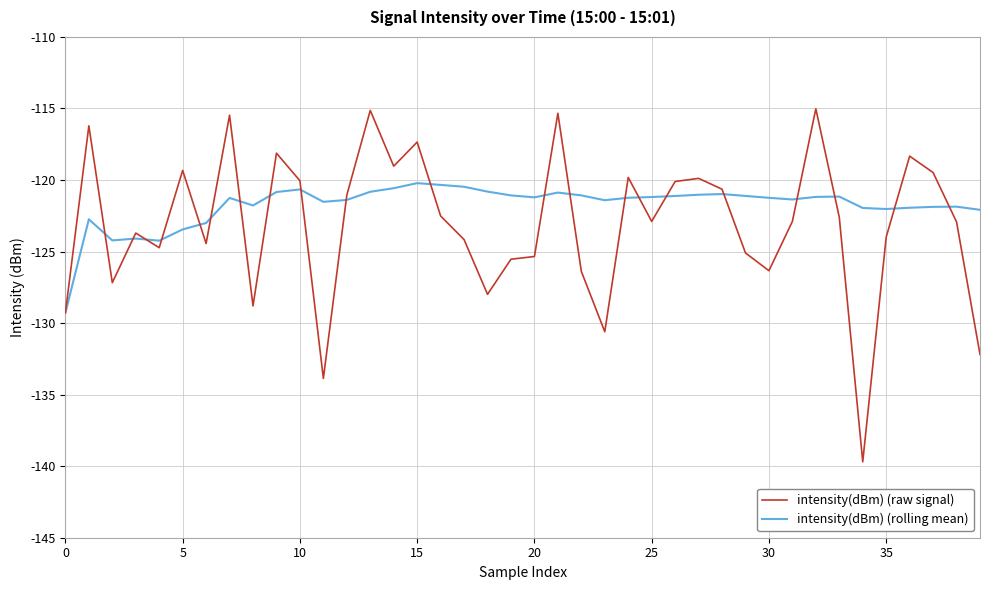

What is the minimum value shown in the chart?

-139.7